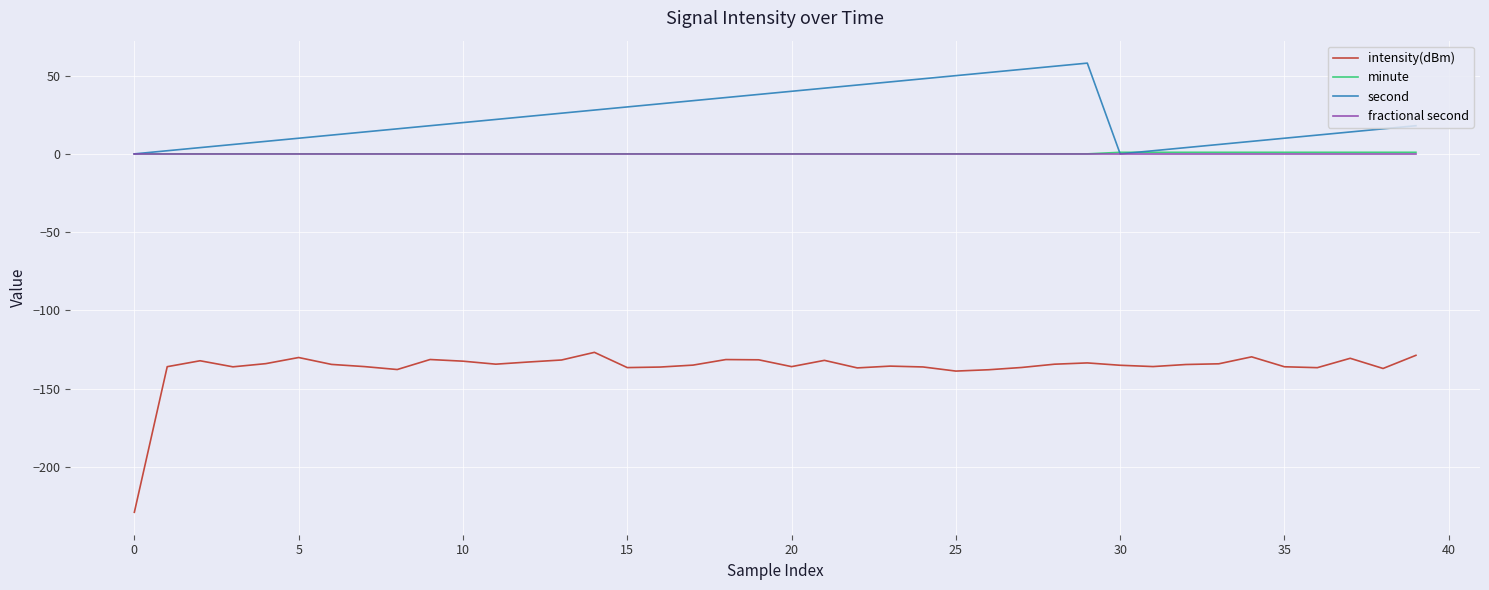

Which series has the largest range (max minus min)?

intensity(dBm)